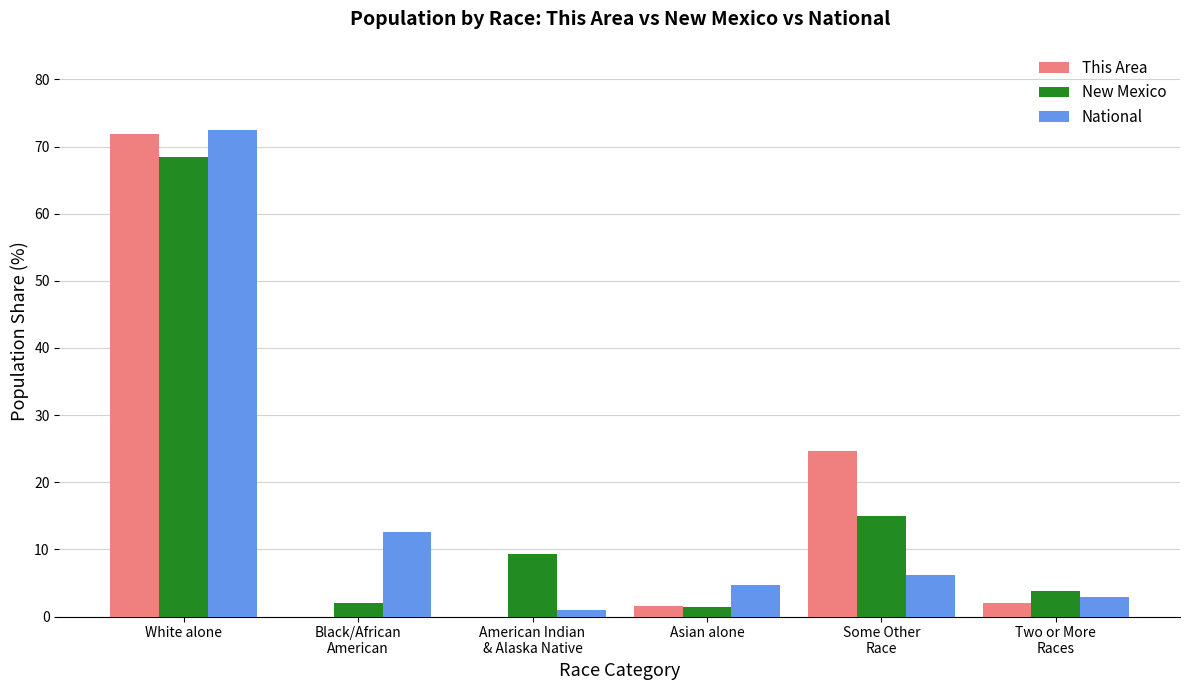

Which category has the highest value across all series?

White alone